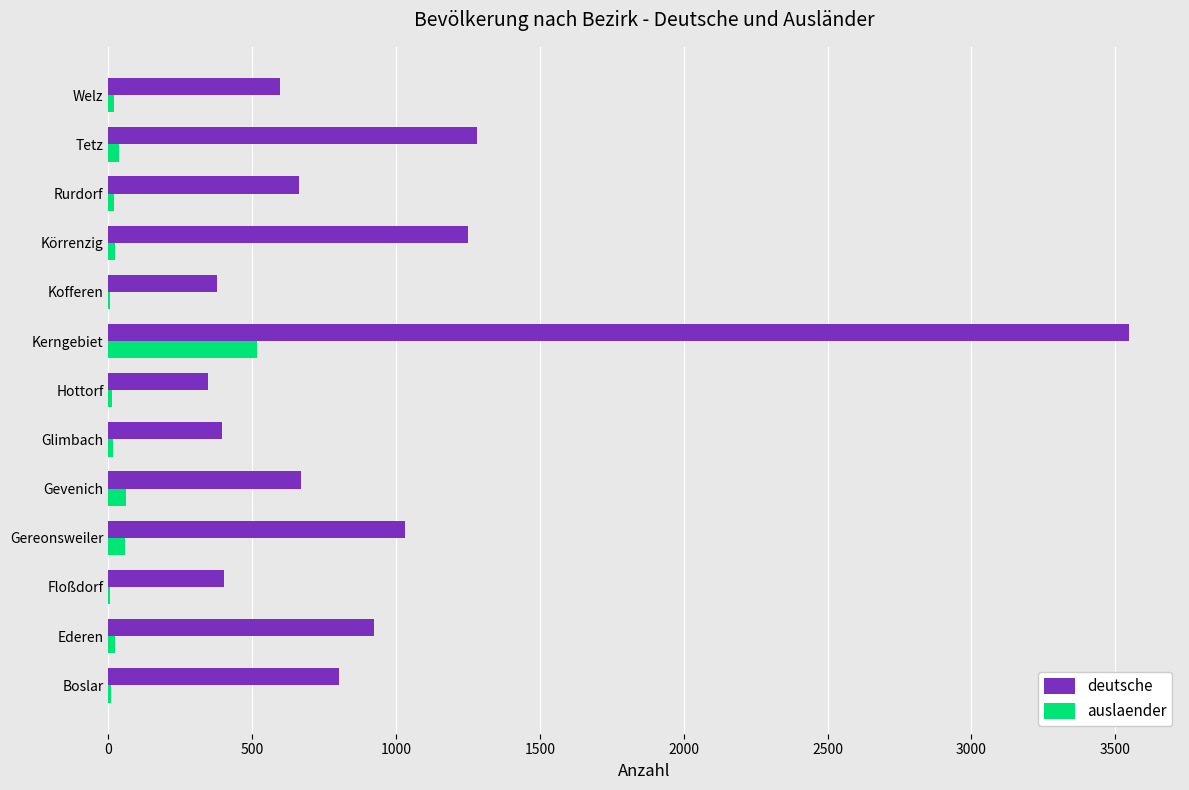

Which series has the largest total across all categories?

deutsche